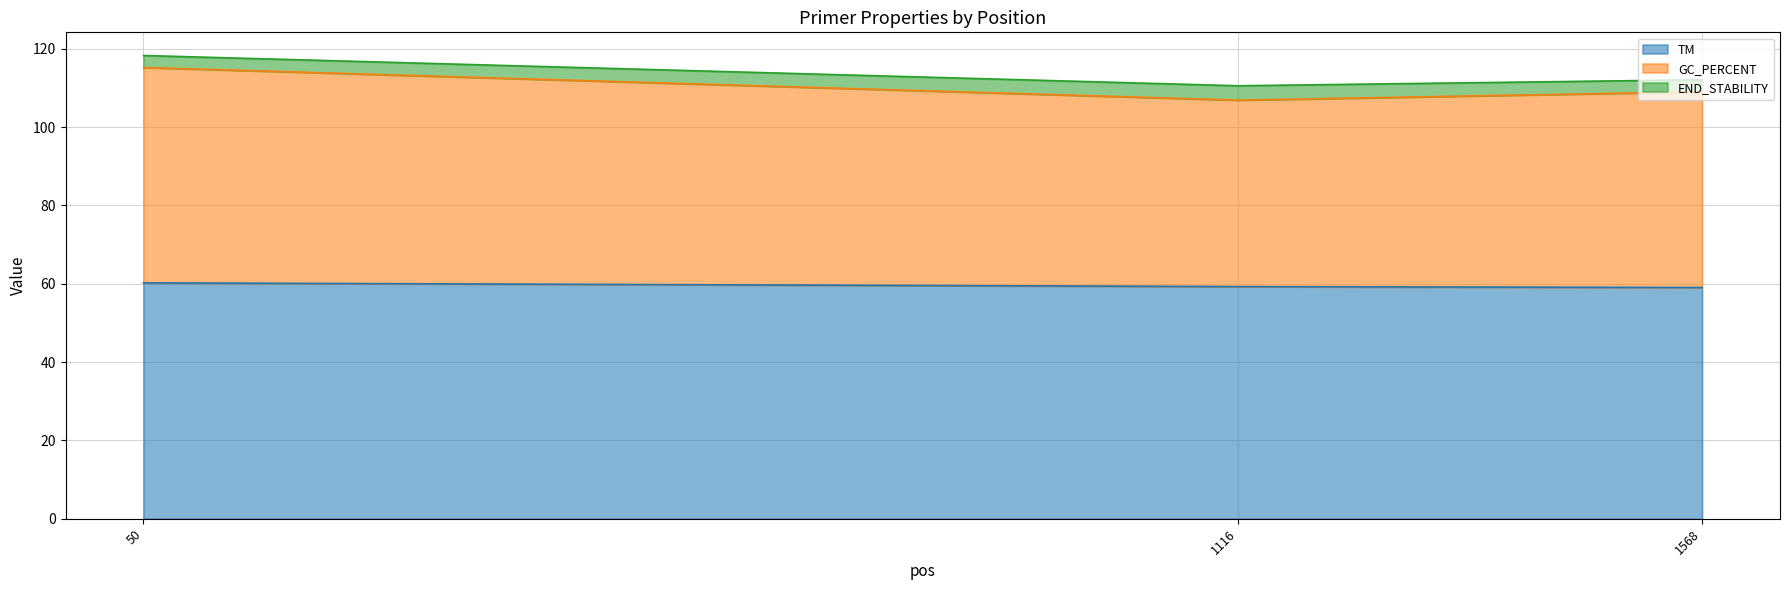

At which category does the chart reach its minimum across all series?

1568